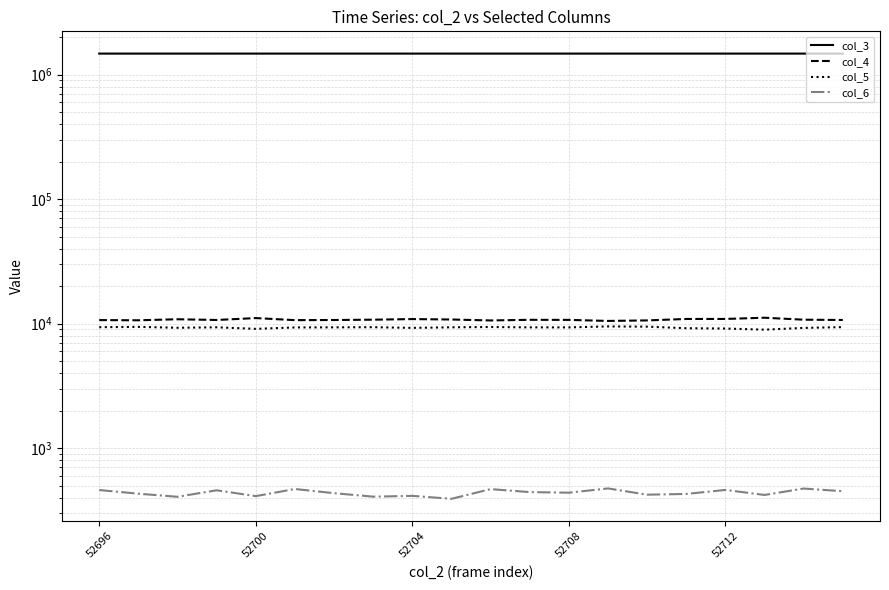

What is the maximum value for col_5?

9498